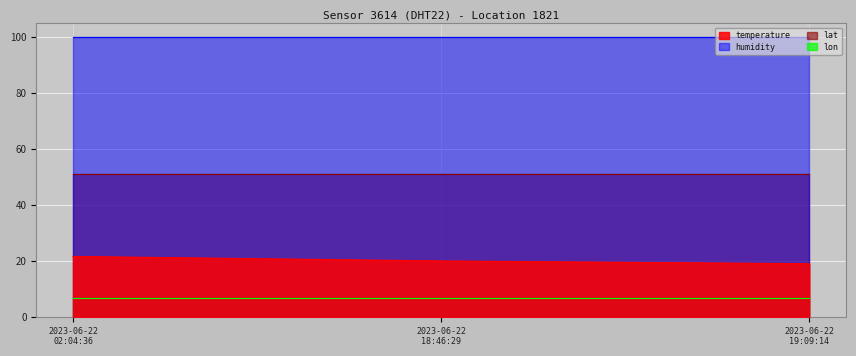

What position from the right is 2023-06-22T18:46:29?

2